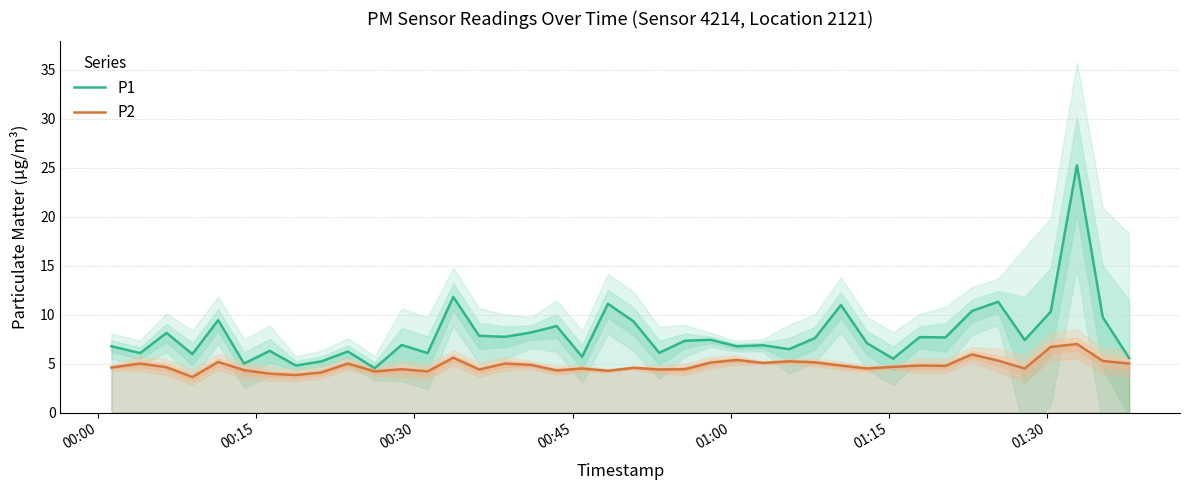

How many values in the P2 series exceed 4?

37